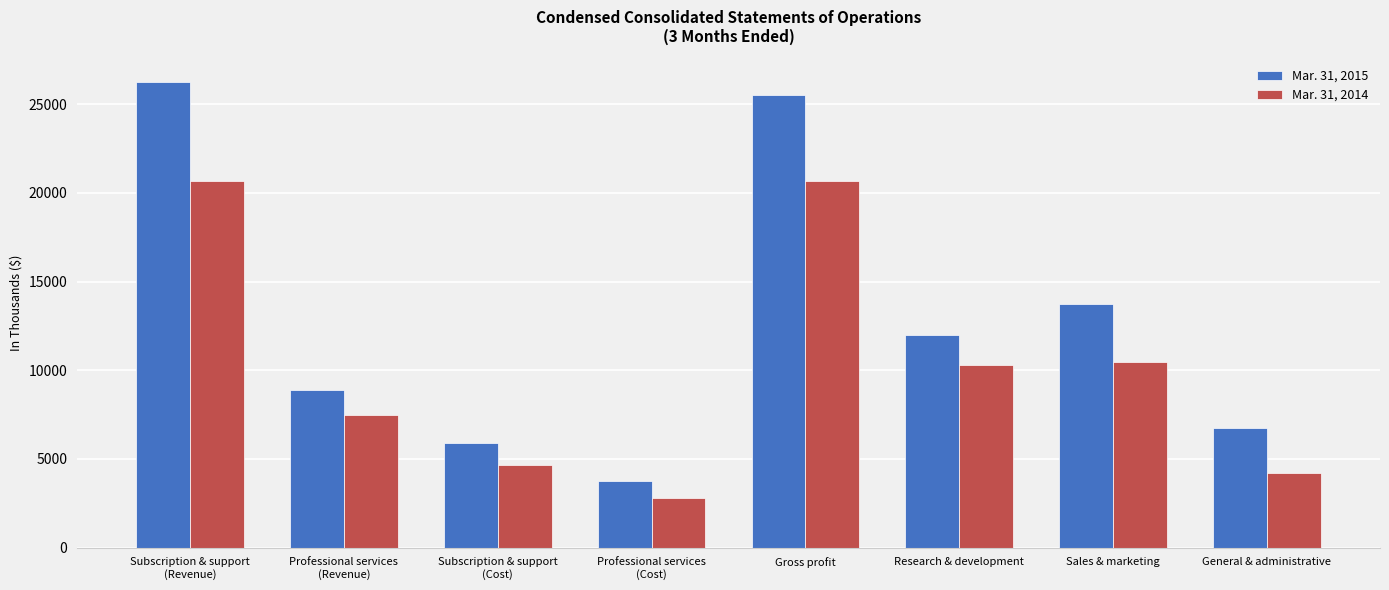

How many categories are shown in the chart?

8